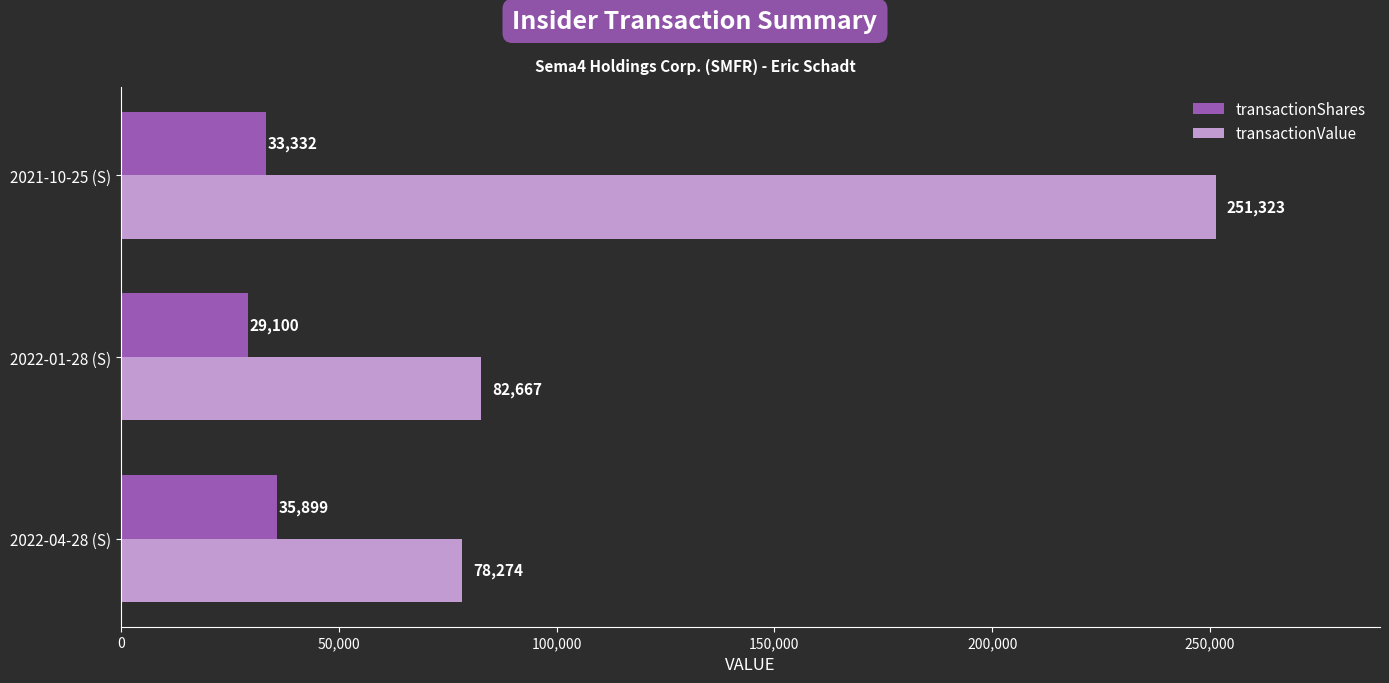

What is the approximate value of transactionValue at 2021-10-25 (S)?

251323